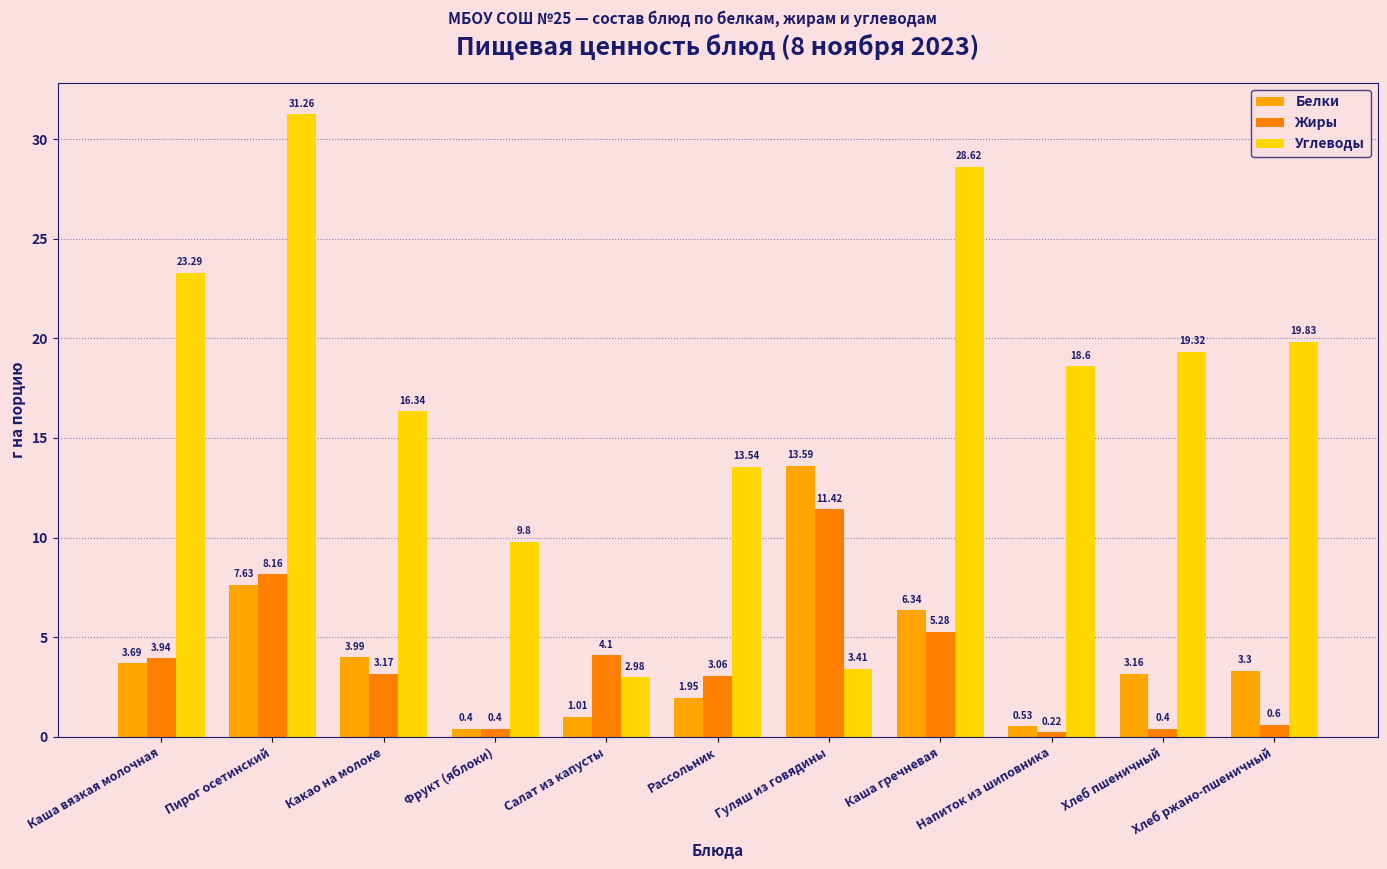

What is the average value of the Углеводы series?

17.0